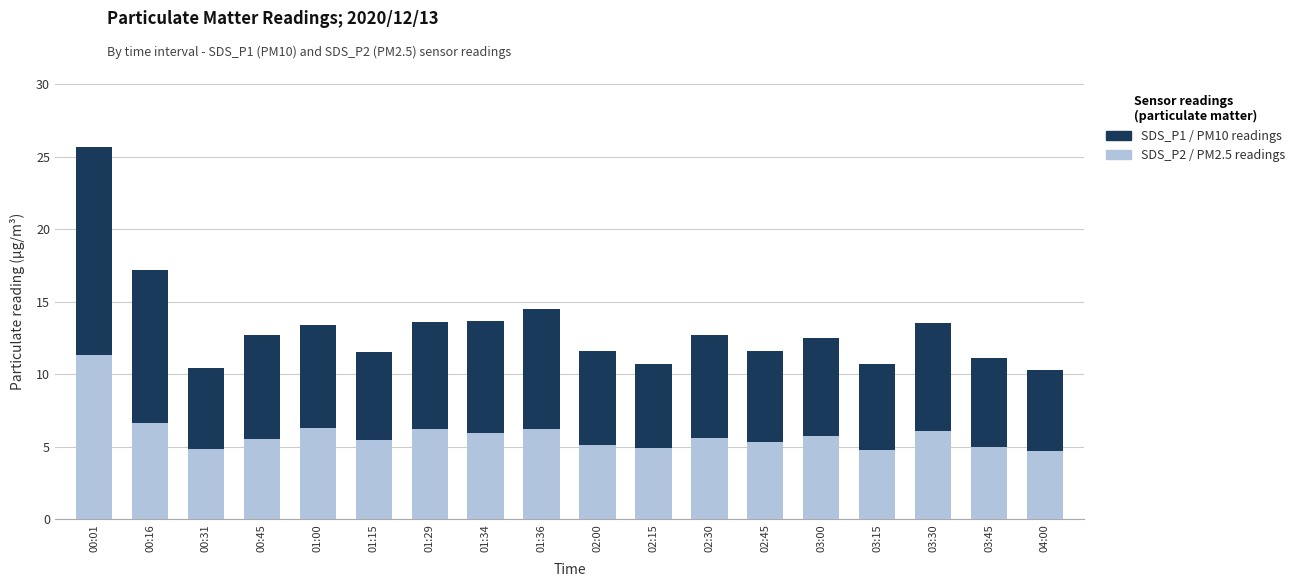

What is the total value across all series at 03:30?

13.5